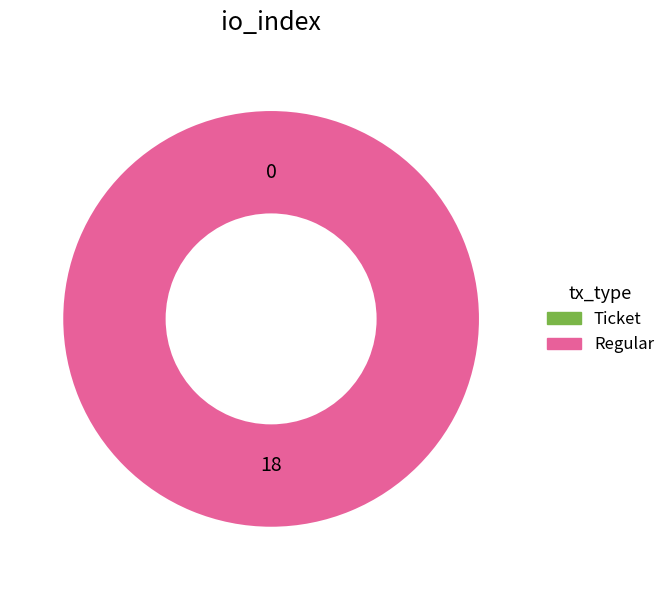

What percentage do Ticket and Regular together represent?

100.0%